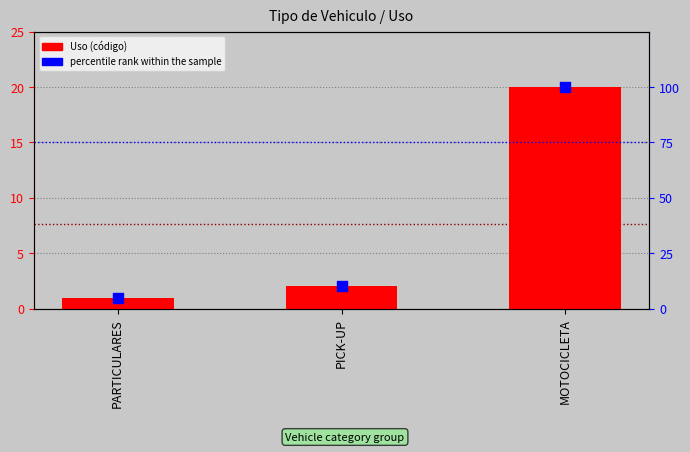

At how many categories does at least one series exceed 58?

1